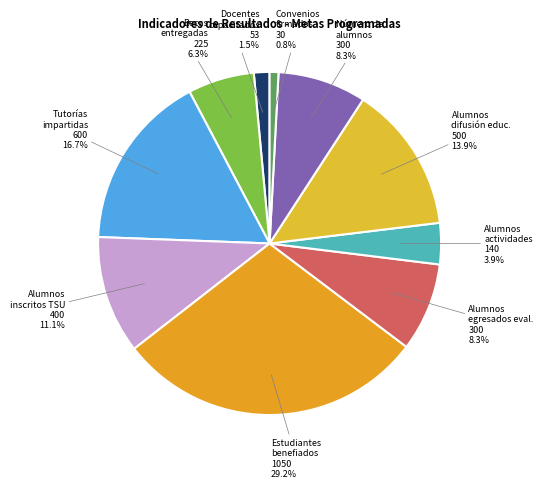

How many segments does this pie chart have?

10